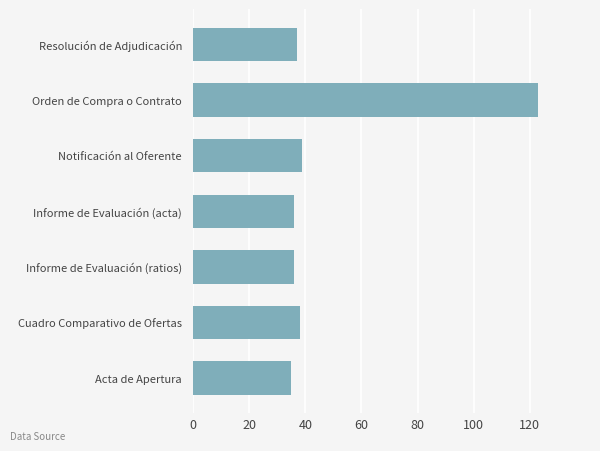

True or false: the data shows 123 at Orden de Compra o Contrato.

True